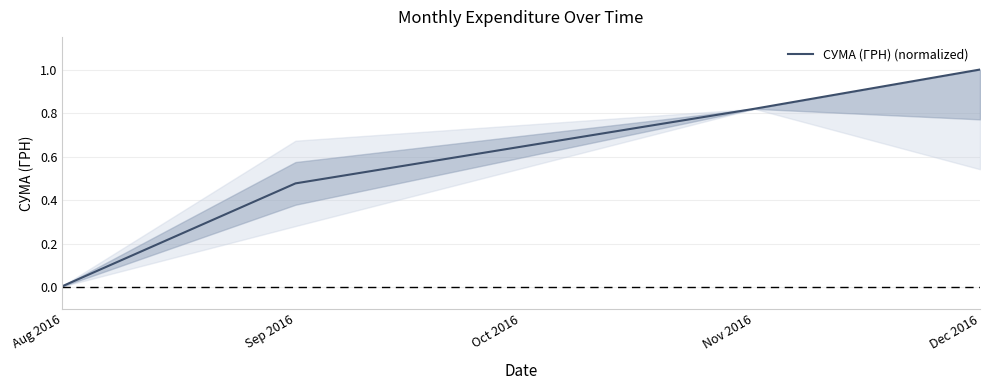

Does the chart have visible grid lines?

Yes